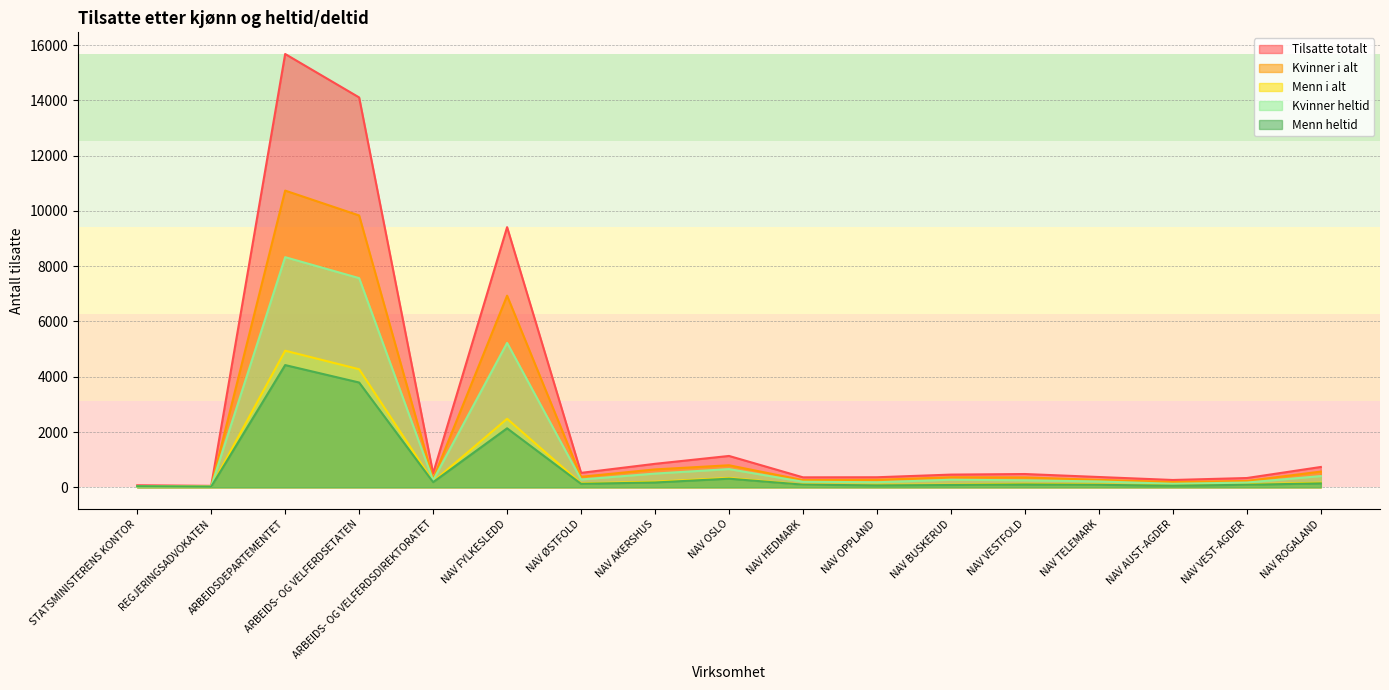

At how many categories does at least one series exceed 11571?

2